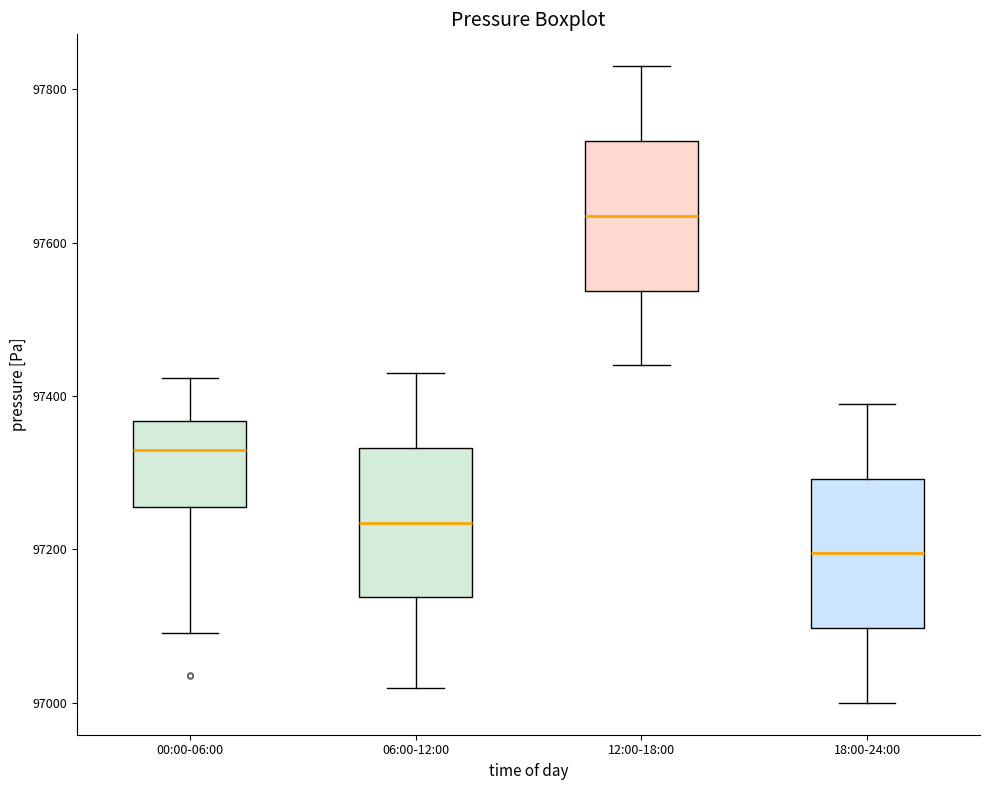

Where does the upper whisker of the box for 06:00-12:00 end on the y-axis? The values are not printed on the chart, so give them approximately, as read against the axis.

97440